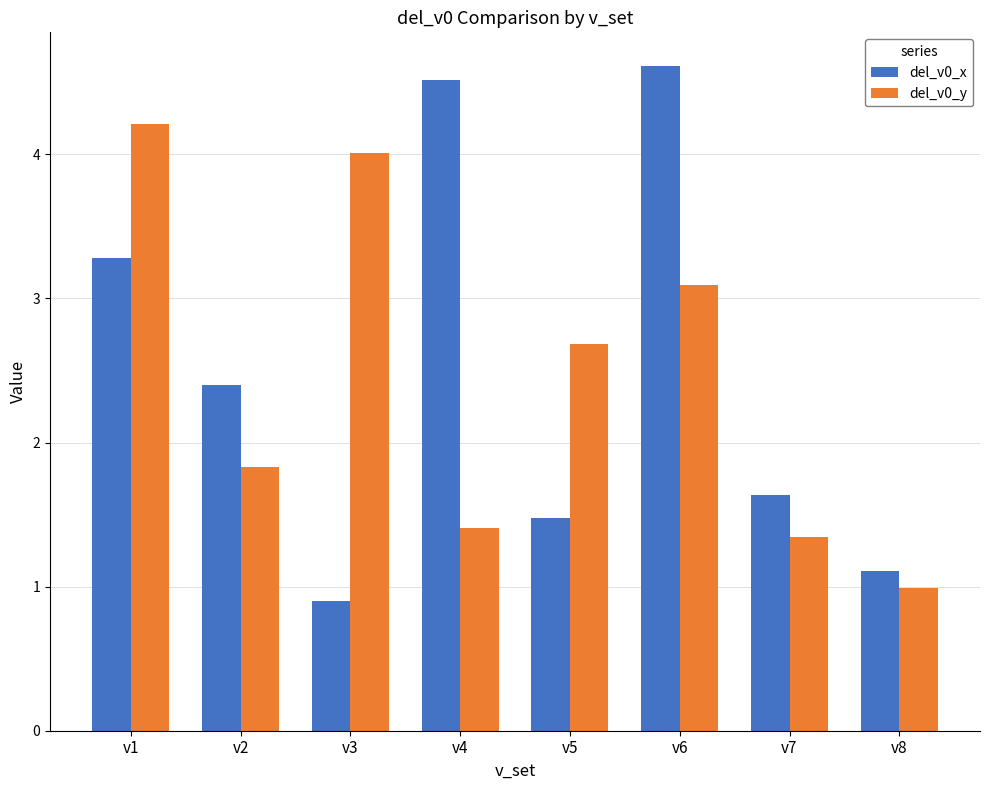

Is it true that del_v0_y equals 3.1 at v6?

True